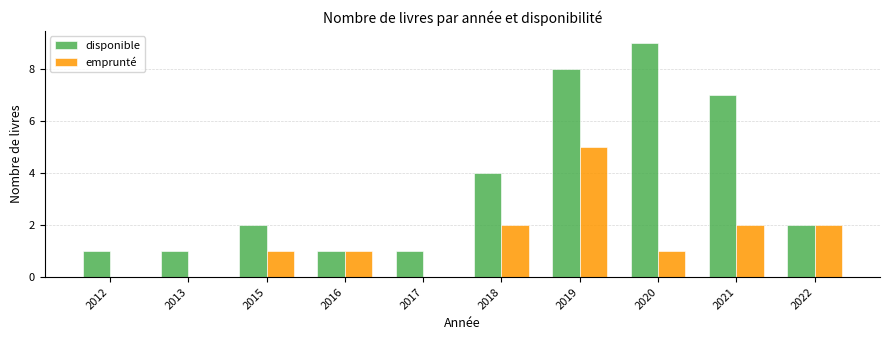

Where is disponible nearest to the value 5?

2018